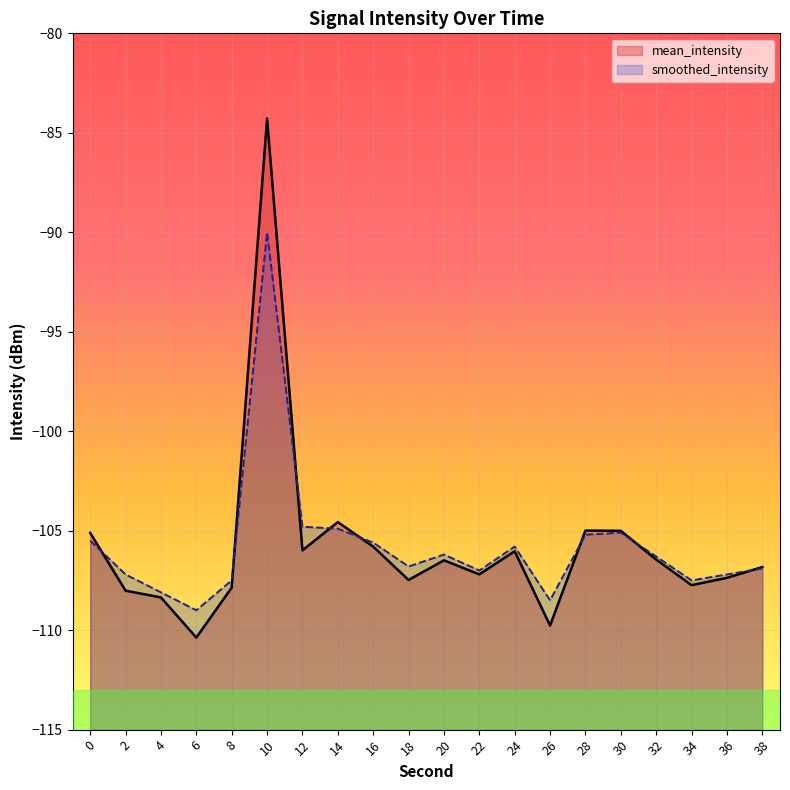

Which series has the widest spread of values?

mean_intensity